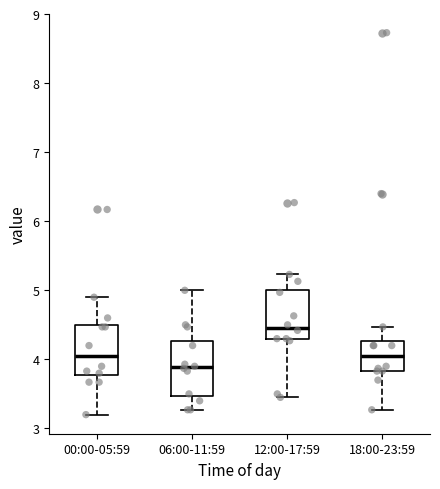

Which box's median line is the lowest?

06:00-11:59